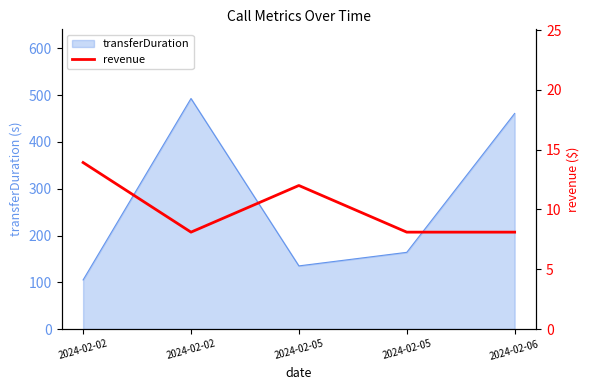

What is the change in value from 2024-02-02 to 2024-02-02?

-5.8